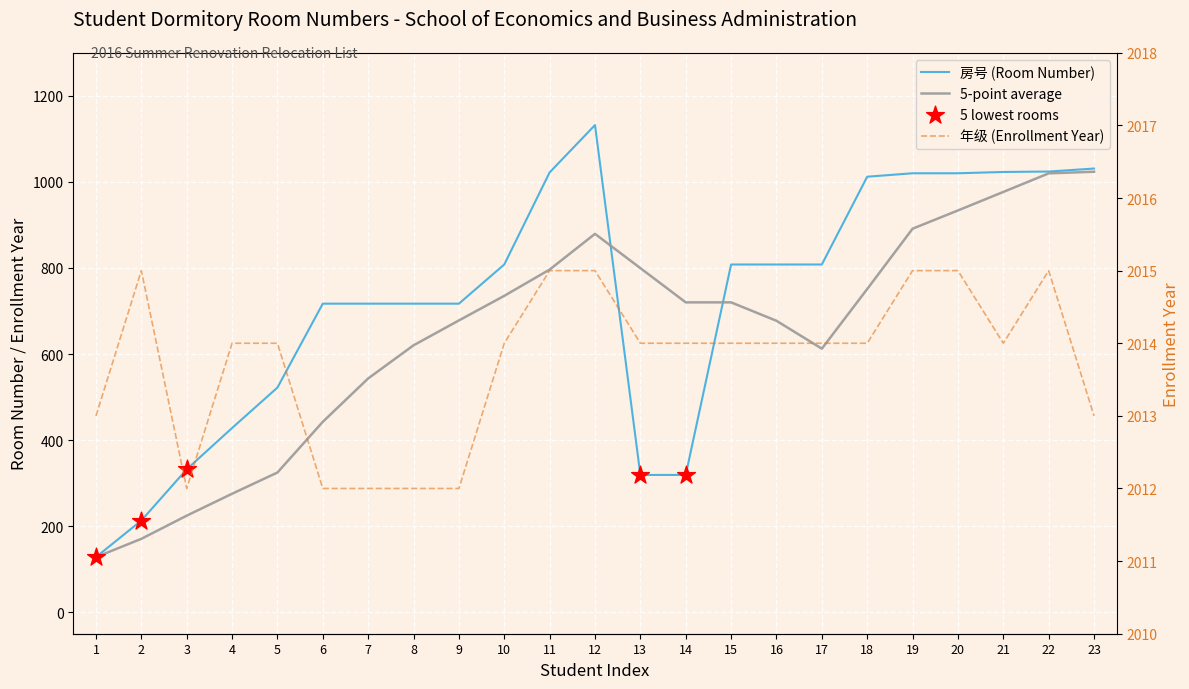

Which series reaches the maximum Y coordinate?

年级